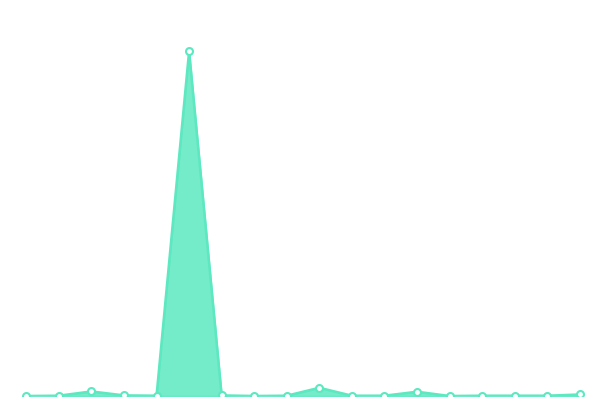

What is the maximum value shown in the chart?

1129